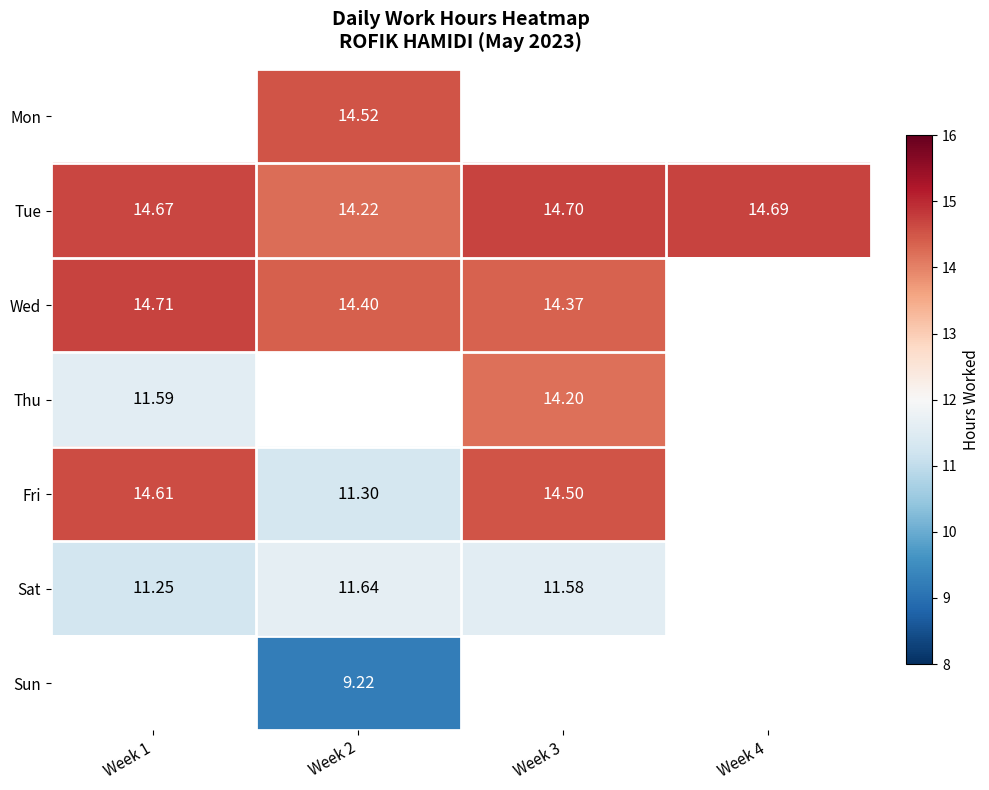

Is the value of Wed at Week 3 greater than the value of Tue at Week 1?

No